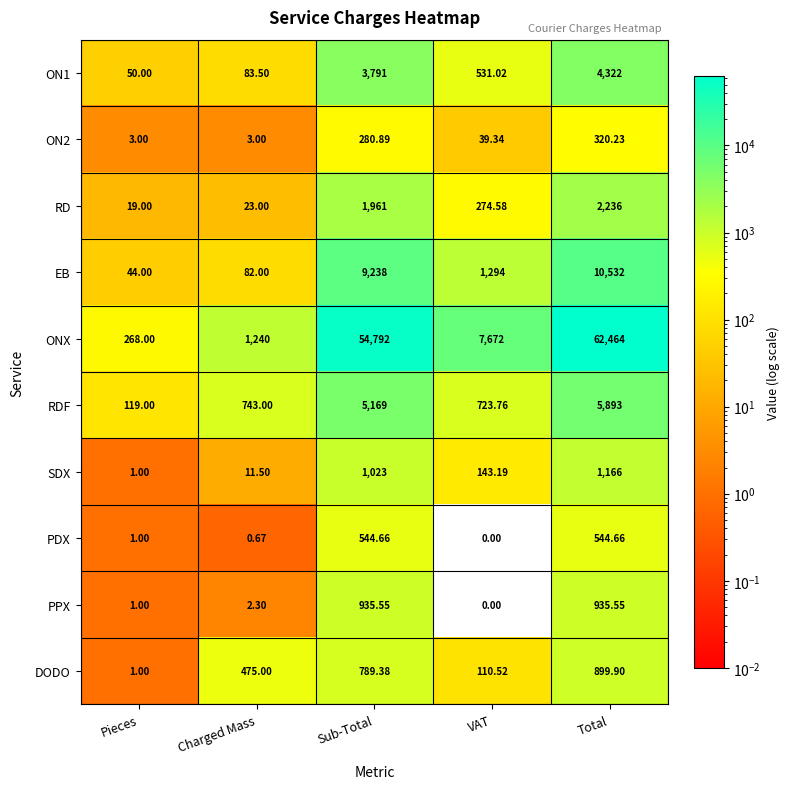

Which category has the lowest value across all series?

VAT